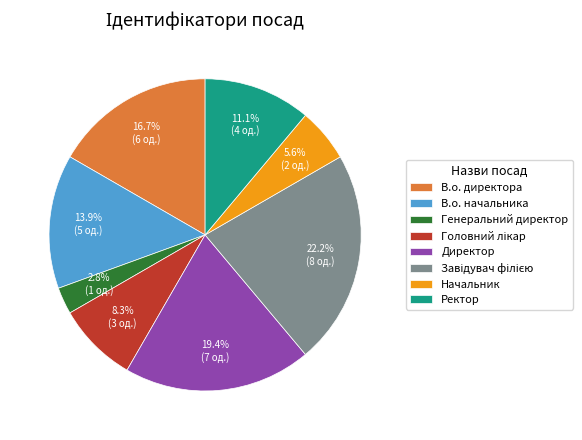

Do Ректор and В.о. начальника together represent more than half of the pie?

No